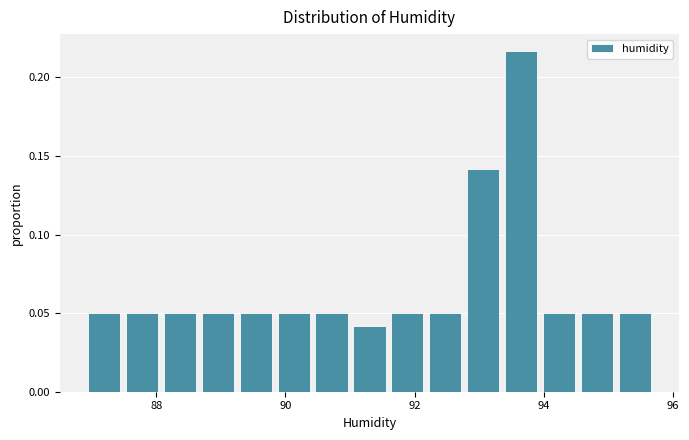

Around what value on the x-axis is the tallest bar? Give the approximate position of its centre, as read against the axis.

93.6